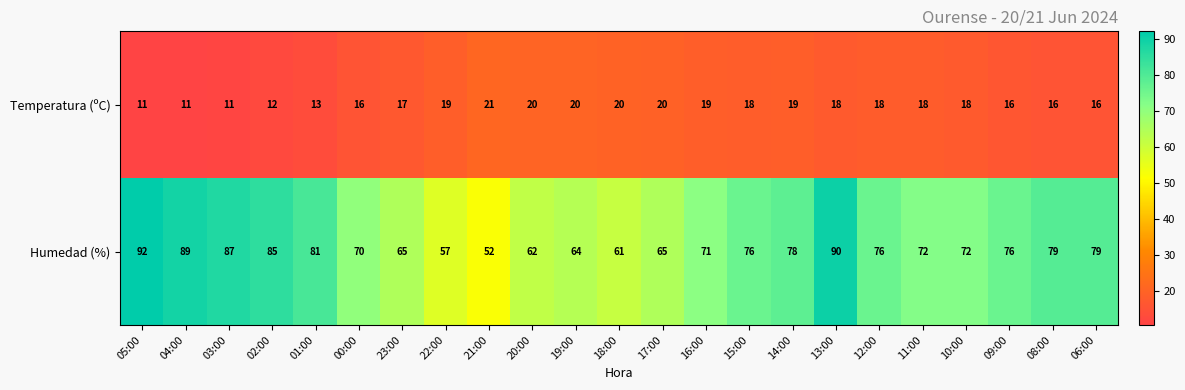

What is the average value of the Temperatura (ºC) series?

17